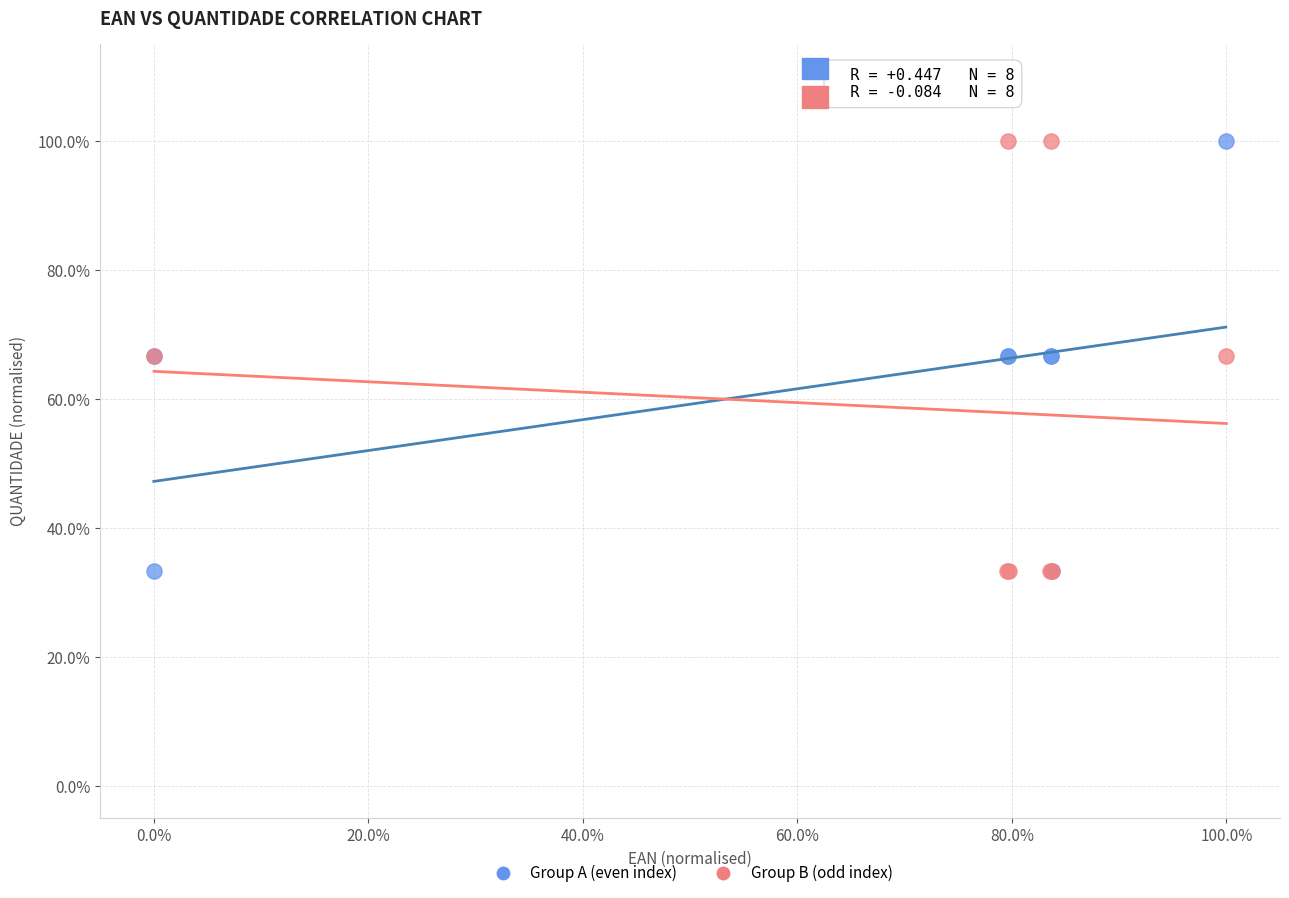

What are all the series names shown in the legend?

Group A (even index), Group B (odd index)